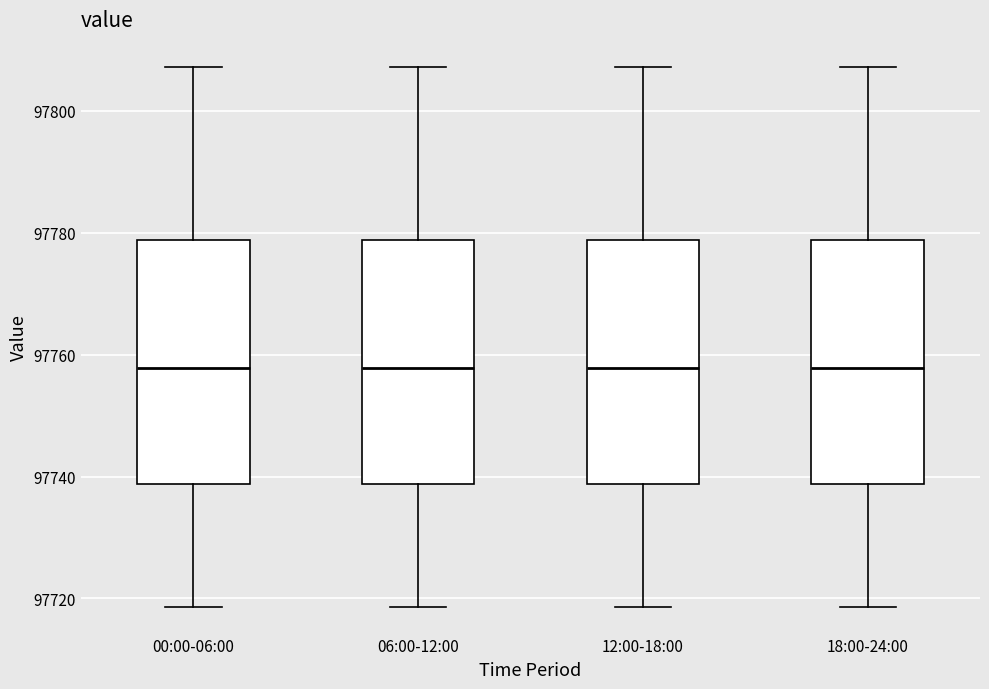

Where does the upper whisker of the box for 00:00-06:00 end on the y-axis? The values are not printed on the chart, so give them approximately, as read against the axis.

97808